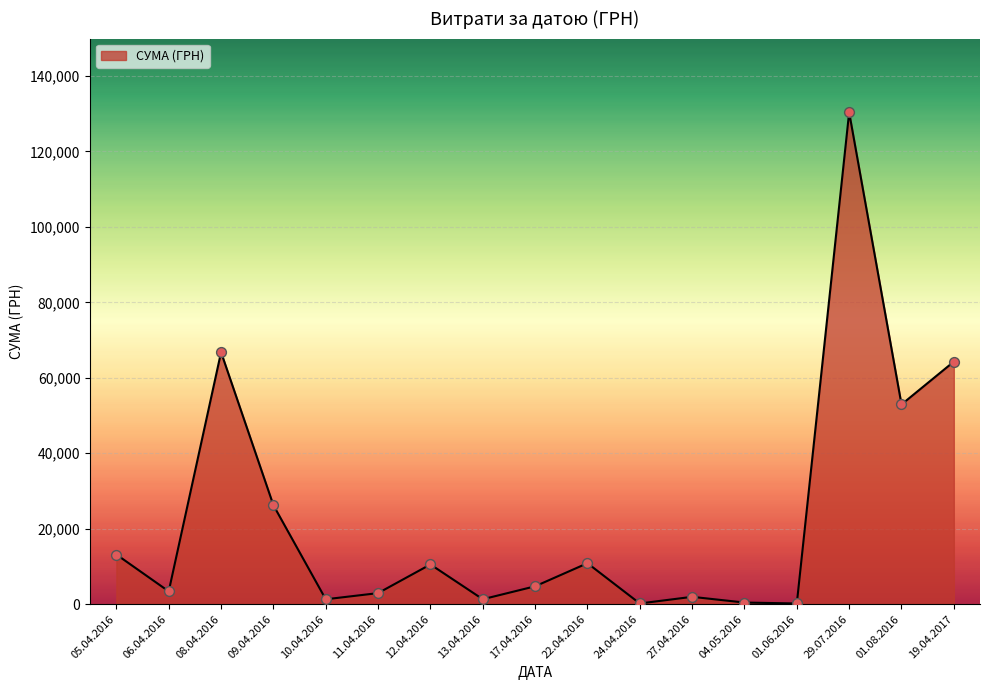

Between 08.04.2016 and 27.04.2016, which is larger?

08.04.2016